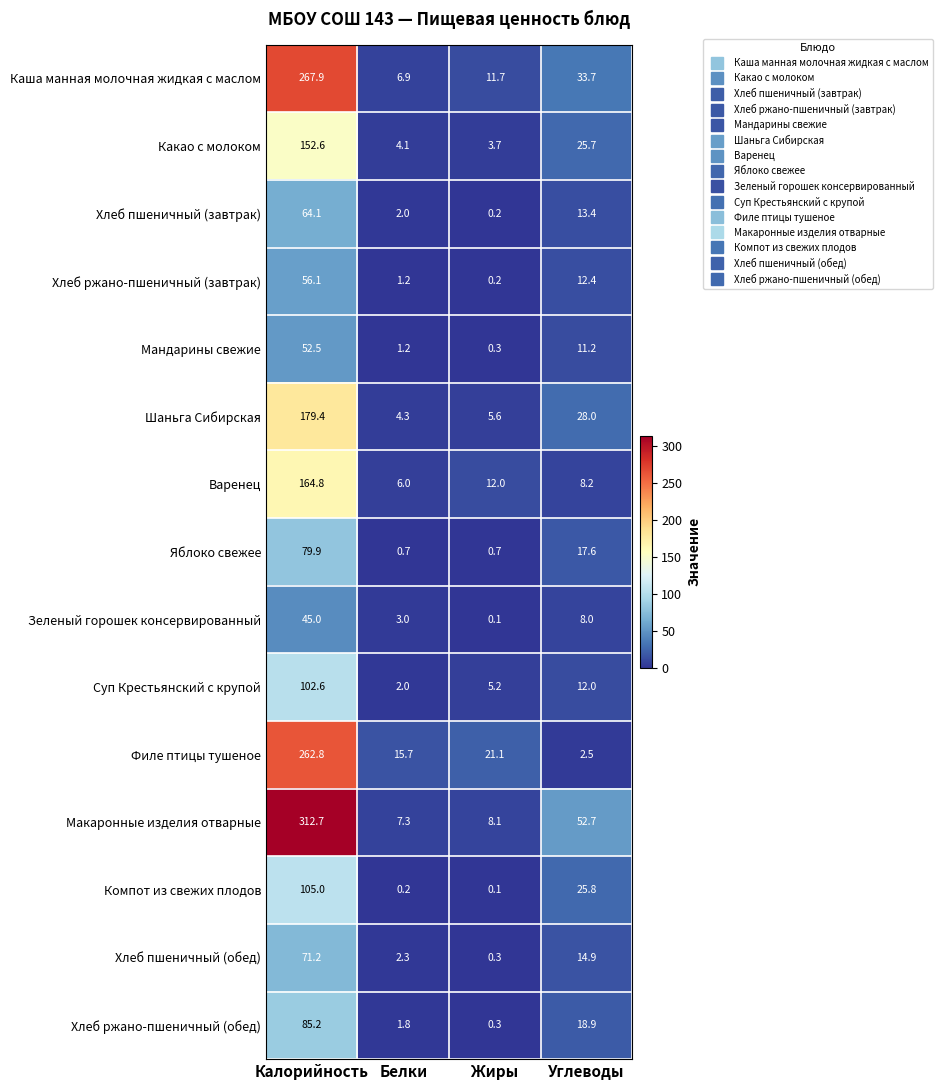

The value of Хлеб ржано-пшеничный (обед) at Белки is 1.8. True or false?

True